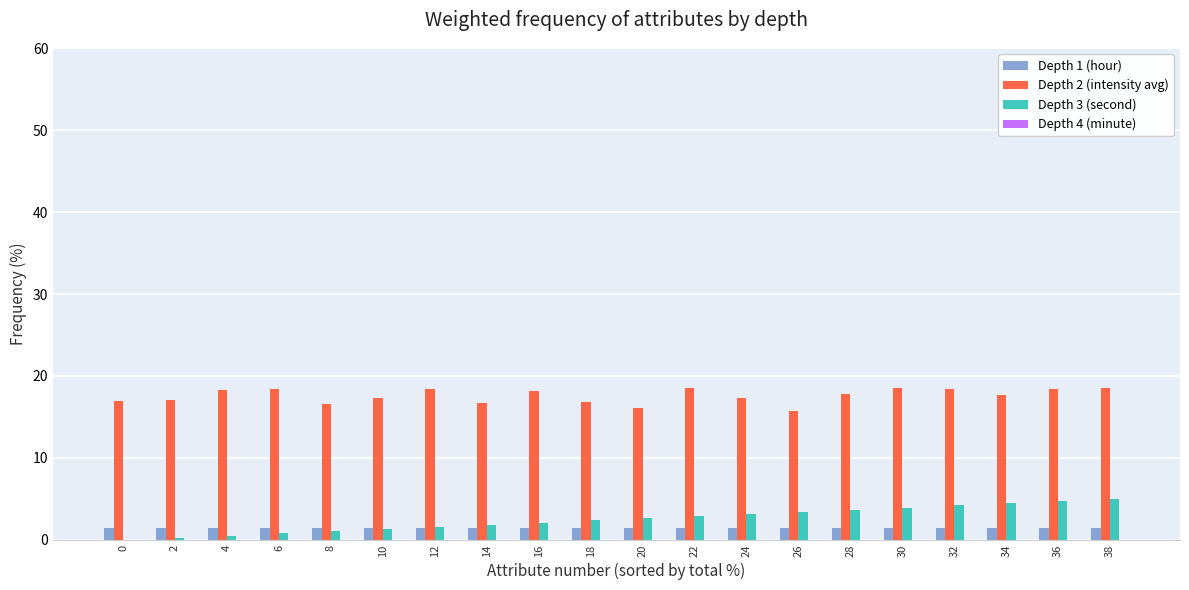

Does the chart contain stacked bars?

No